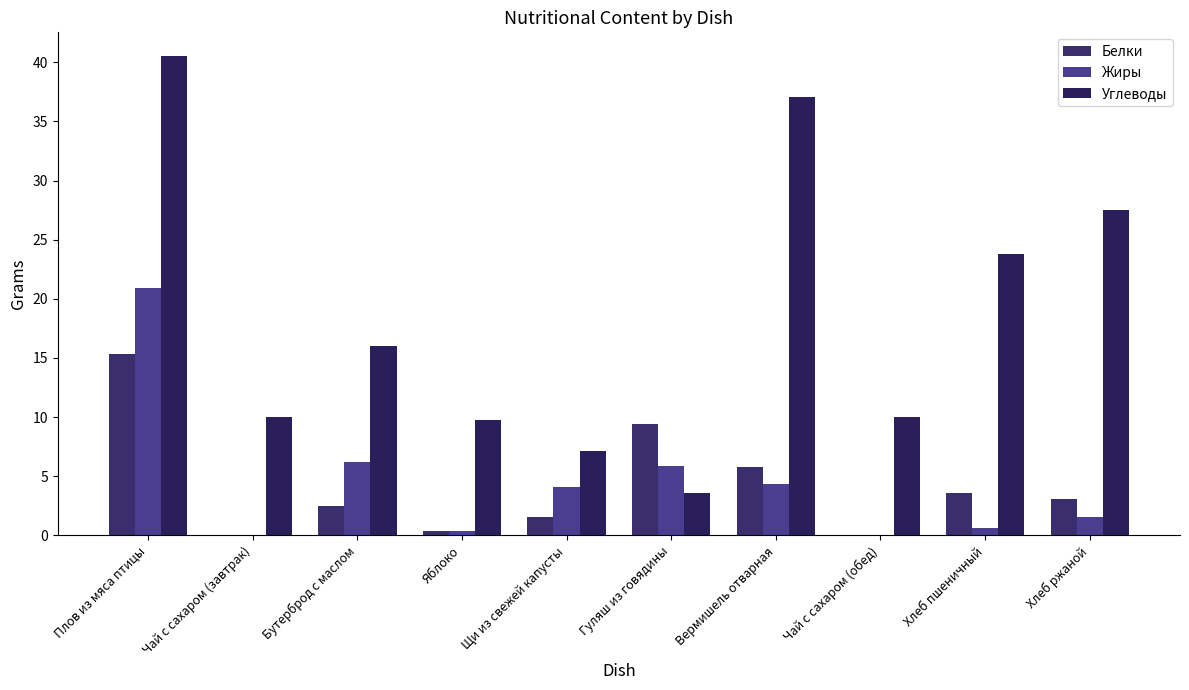

How many values in the Белки series exceed 3?

5